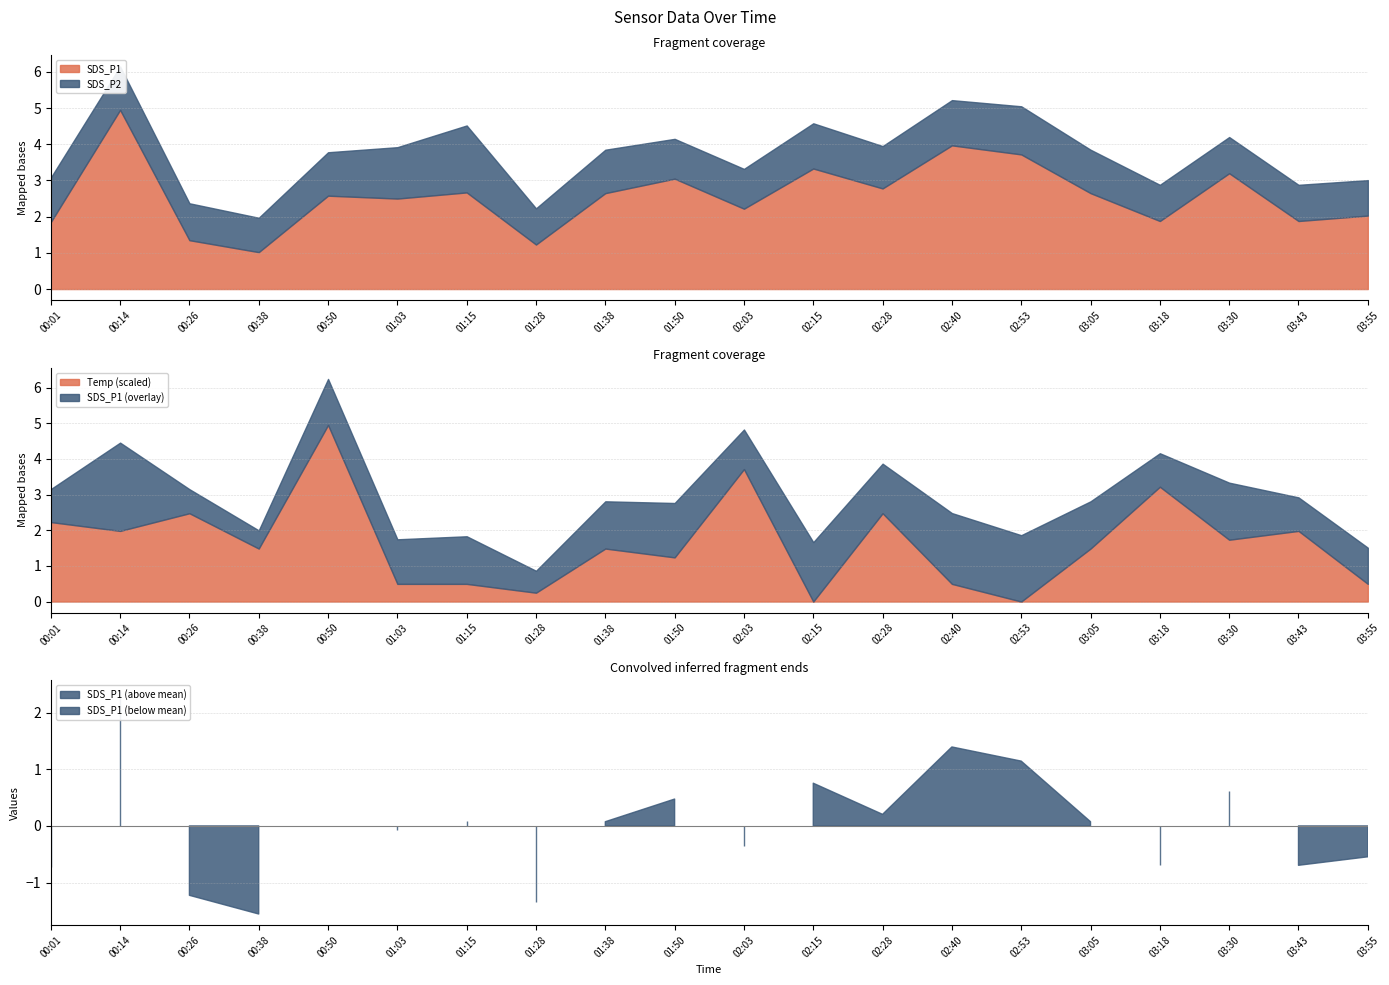

At which category does the chart reach its minimum across all series?

00:38